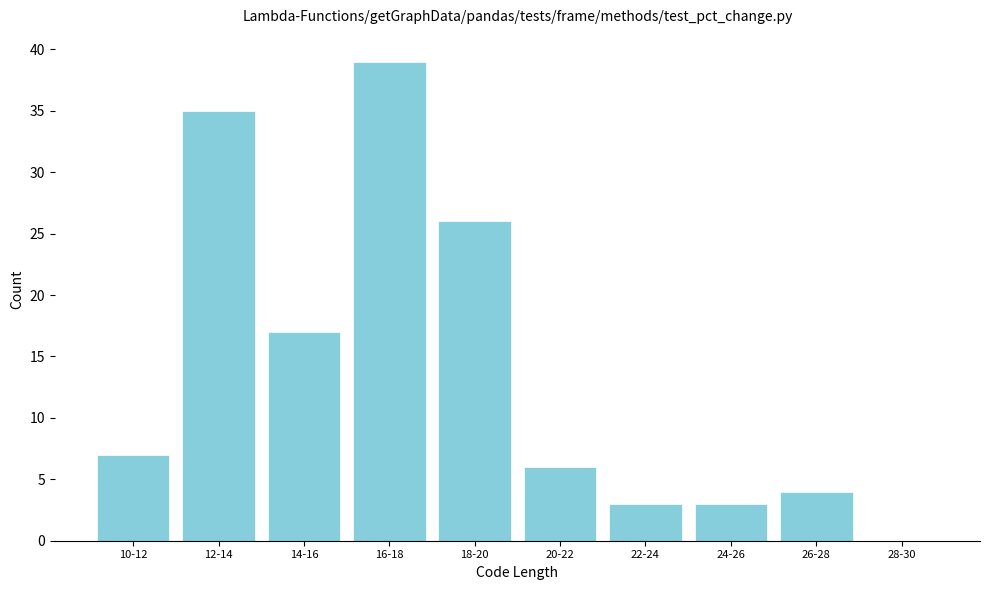

Reading left to right, transcribe all the data shown in this chart.

10-12=7	12-14=35	14-16=17	16-18=39	18-20=26	20-22=6	22-24=3	24-26=3	26-28=4	28-30=0